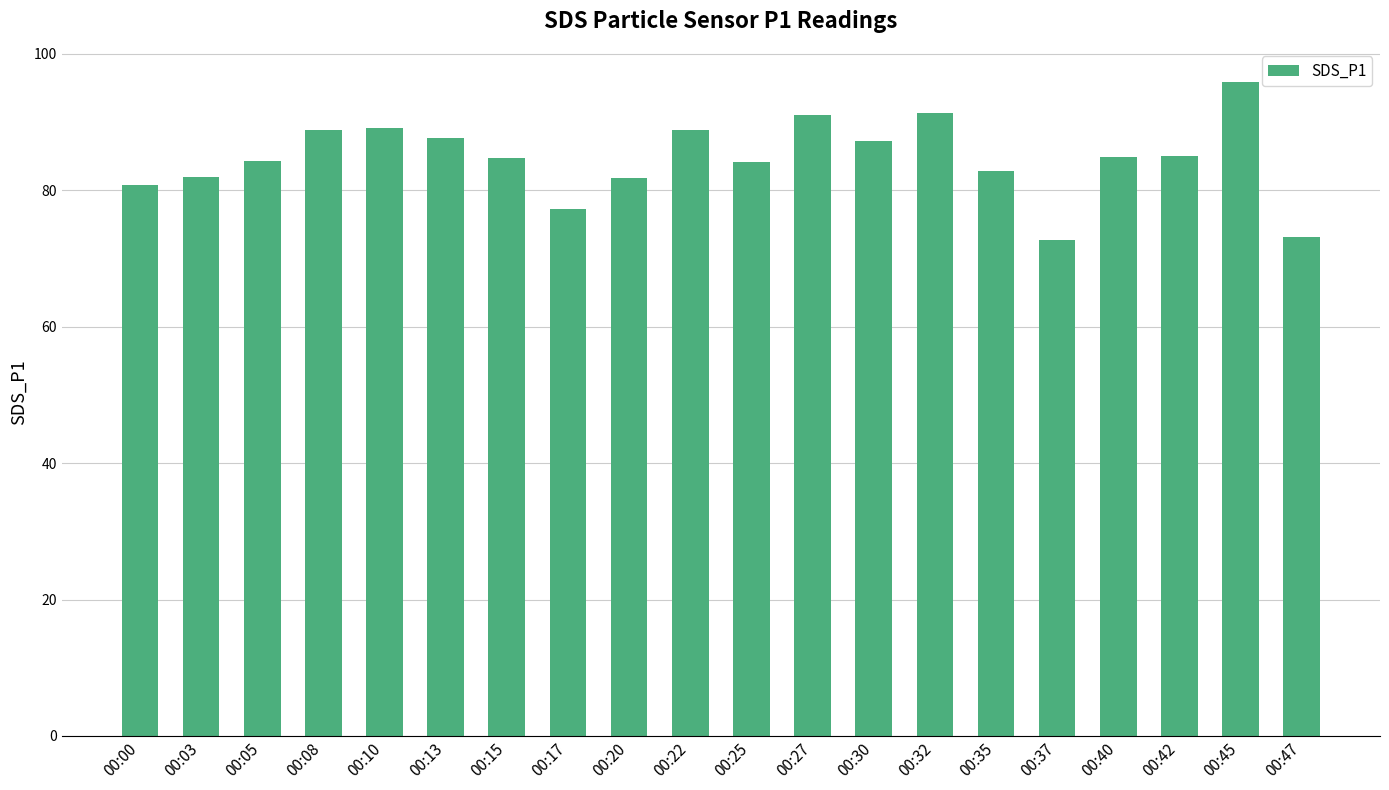

What is the greatest value displayed?

96.0